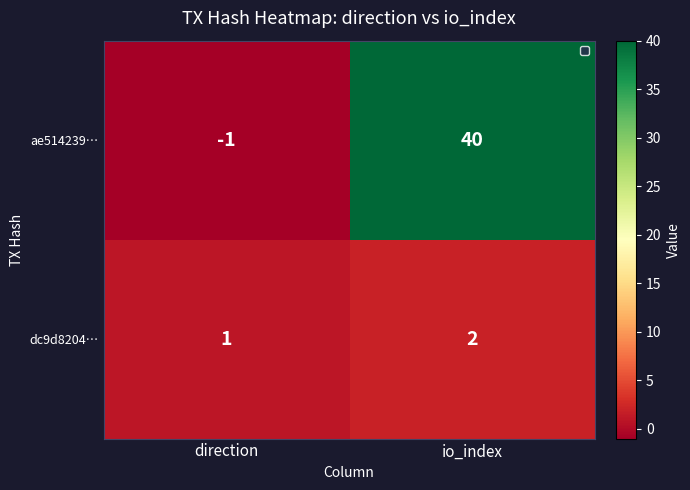

Where is dc9d8204… nearest to the value 1?

direction